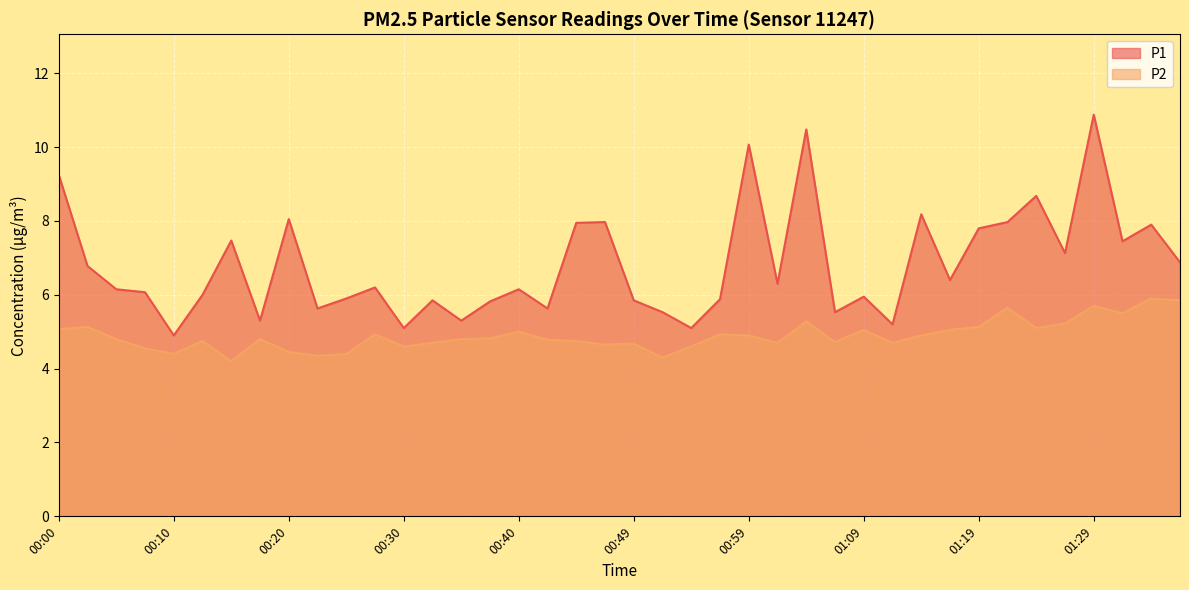

What position from the right is 00:13?

35